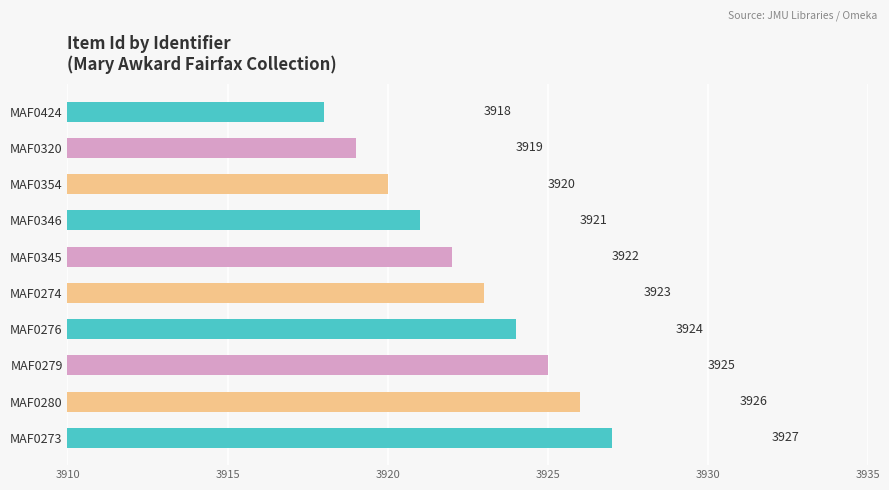

How many categories are shown in the chart?

10